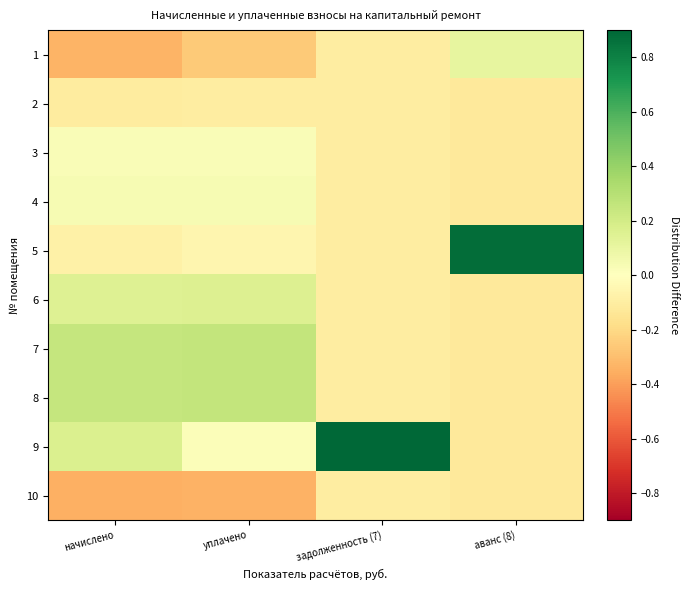

What is the difference between the highest and lowest values at аванс (8)?

1.0